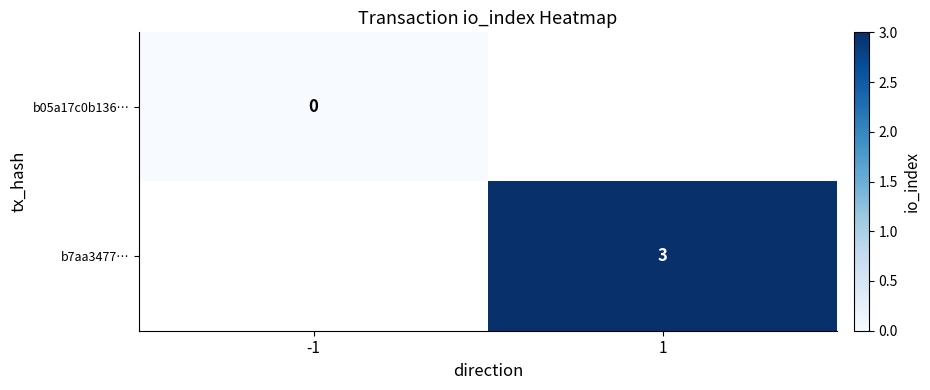

At how many categories does at least one series exceed 2?

1